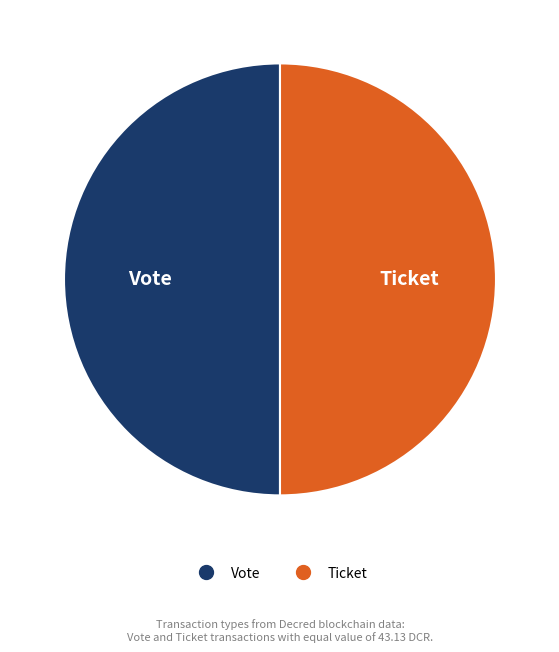

Approximately how many times larger is the value at Vote compared to Ticket?

1.0